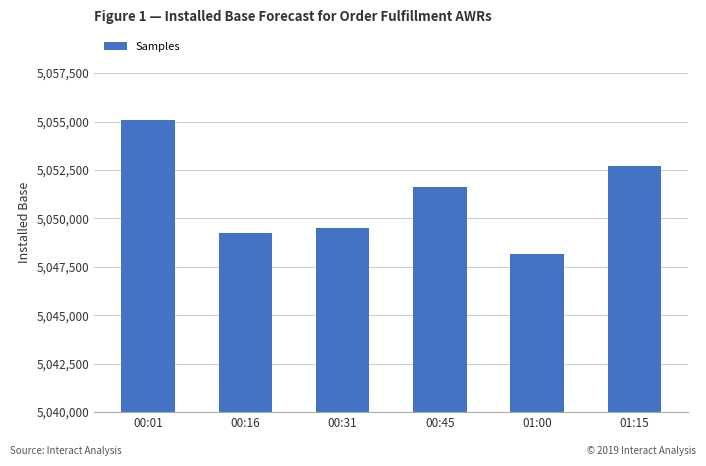

What is the label of the 4th bar from the left?

00:45